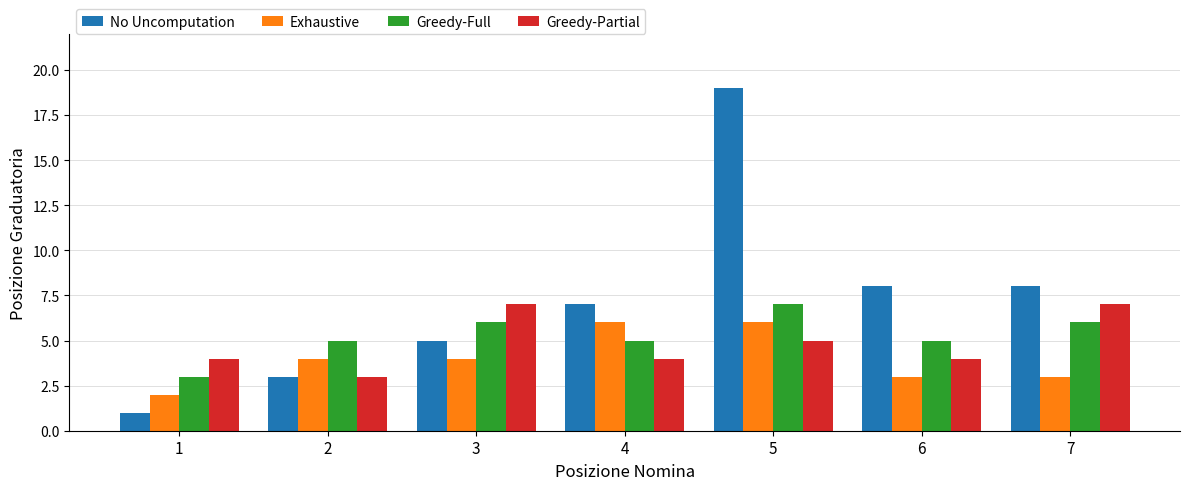

Between 3 and 5, which series saw the biggest shift?

No Uncomputation